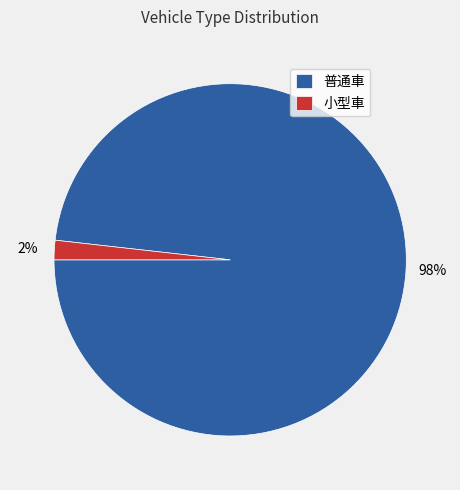

To the nearest percent, what is the difference between the largest and smallest slice percentages?

96%